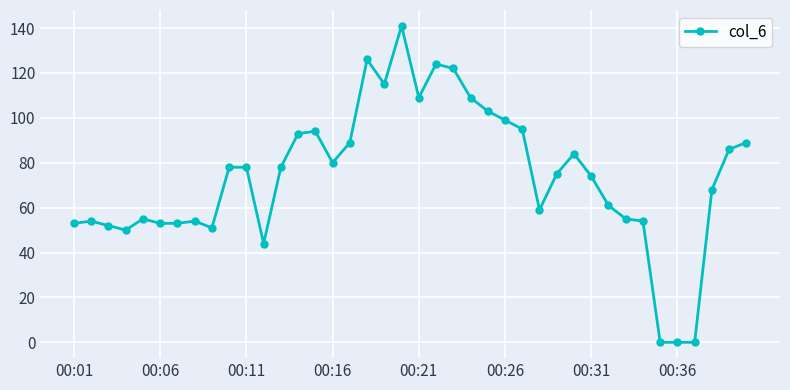

What is the difference between the maximum and minimum values?

141